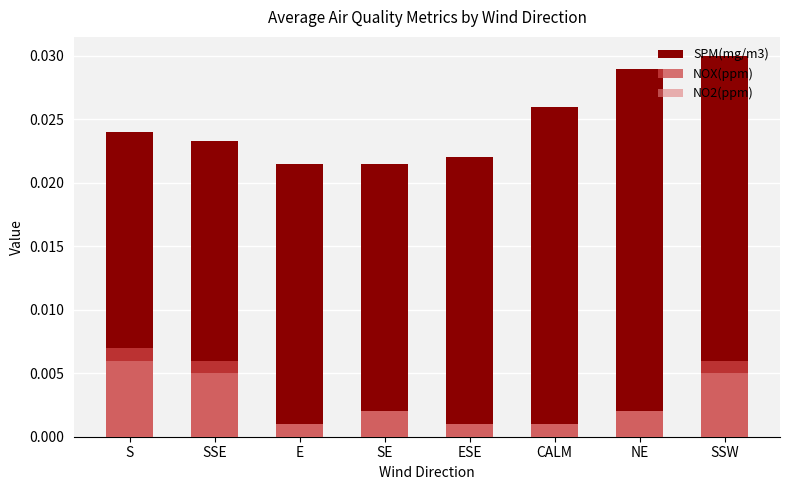

At ESE, list the series in order from largest to smallest.

SPM(mg/m3), NOX(ppm), NO2(ppm)